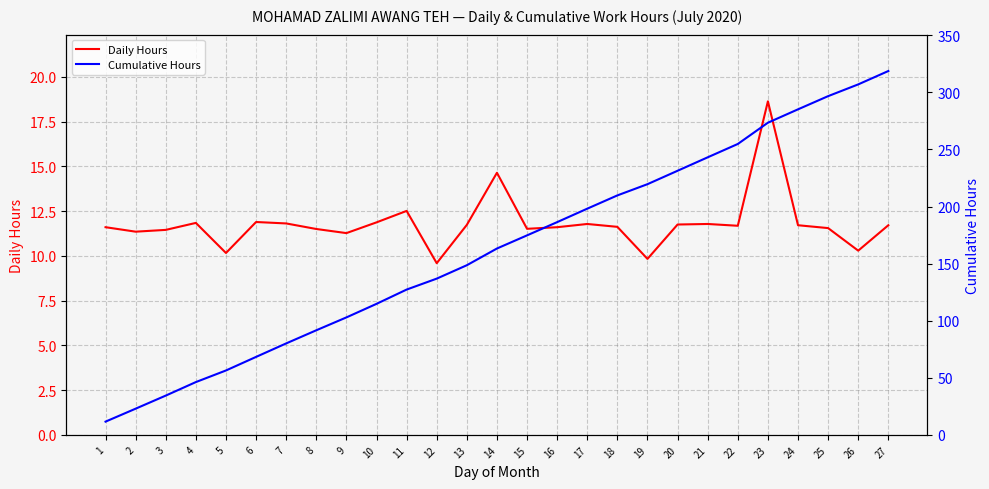

The Daily Hours series shows 10.2 at 5. True or false?

True